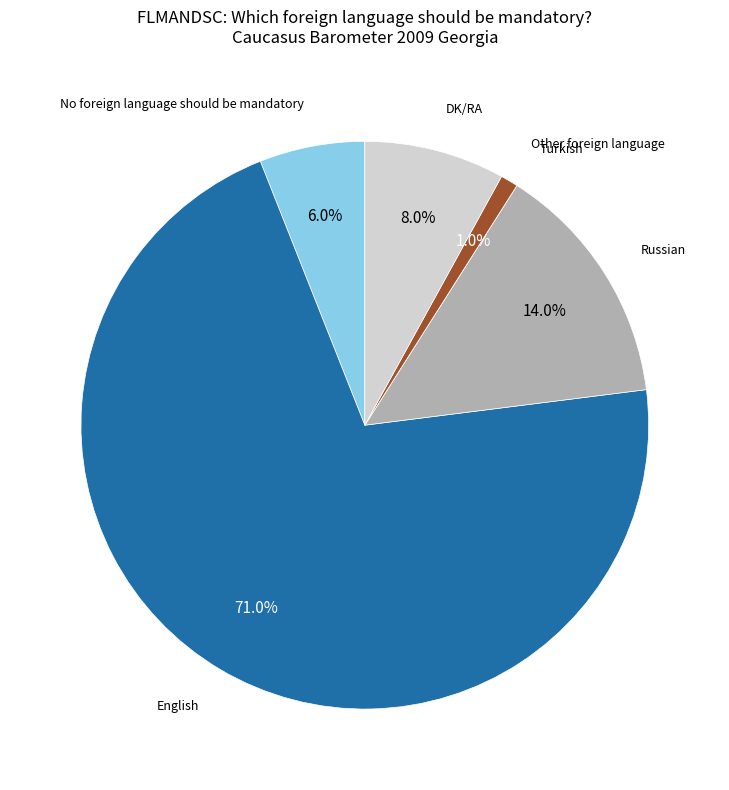

To the nearest percent, what is the difference between the Other foreign language and No foreign language should be mandatory slice percentages?

5%